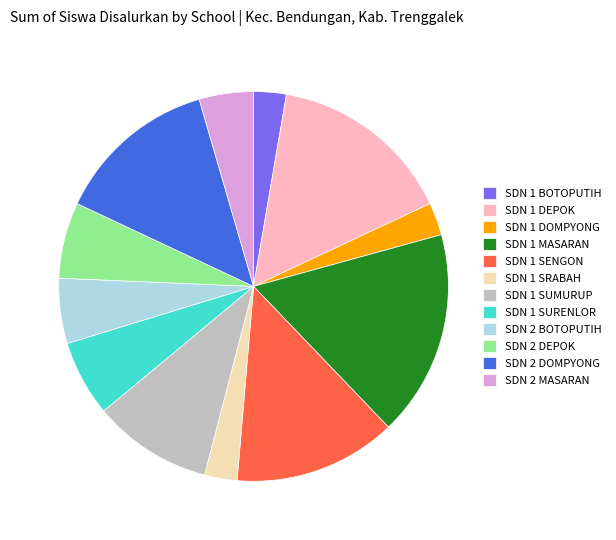

Which has a higher value, SDN 1 MASARAN or SDN 2 DOMPYONG?

SDN 1 MASARAN